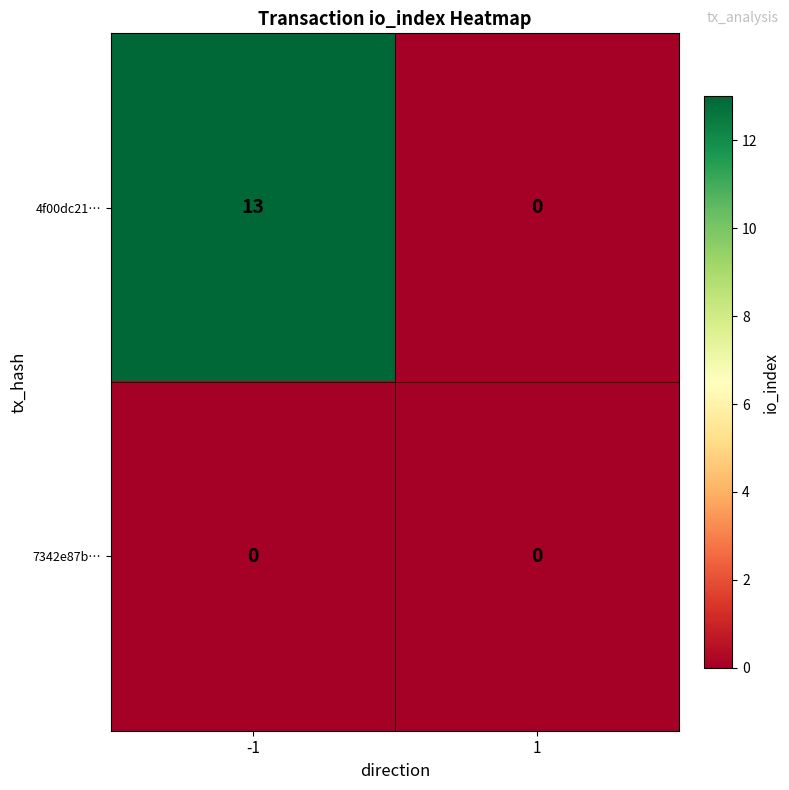

How many data points does each series have?

2